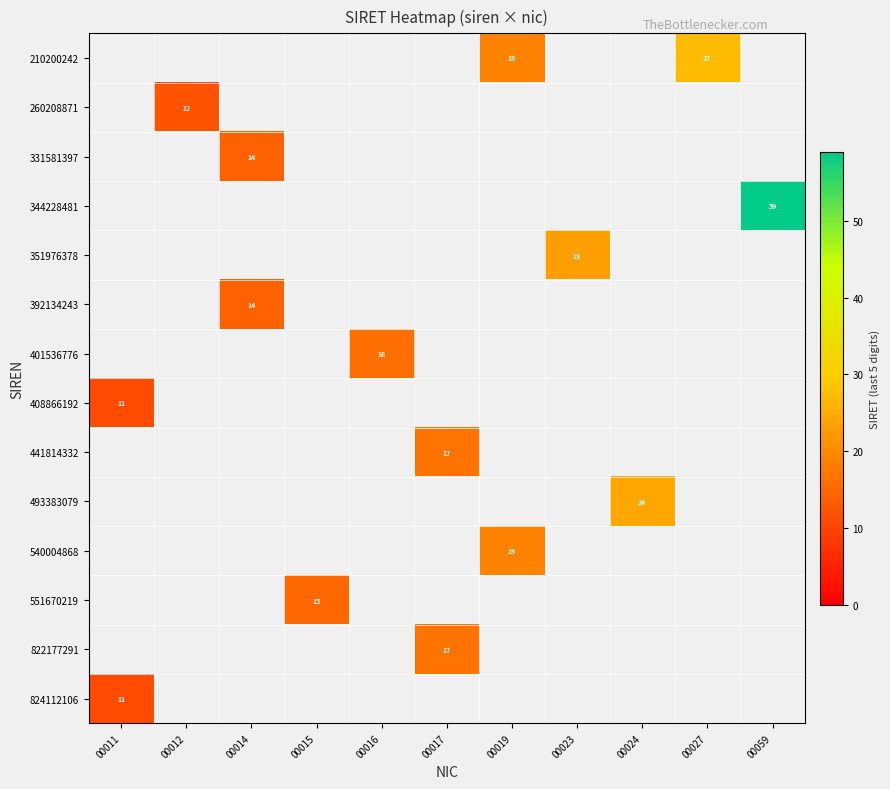

Is it true that 408866192 equals 11 at 00011?

True